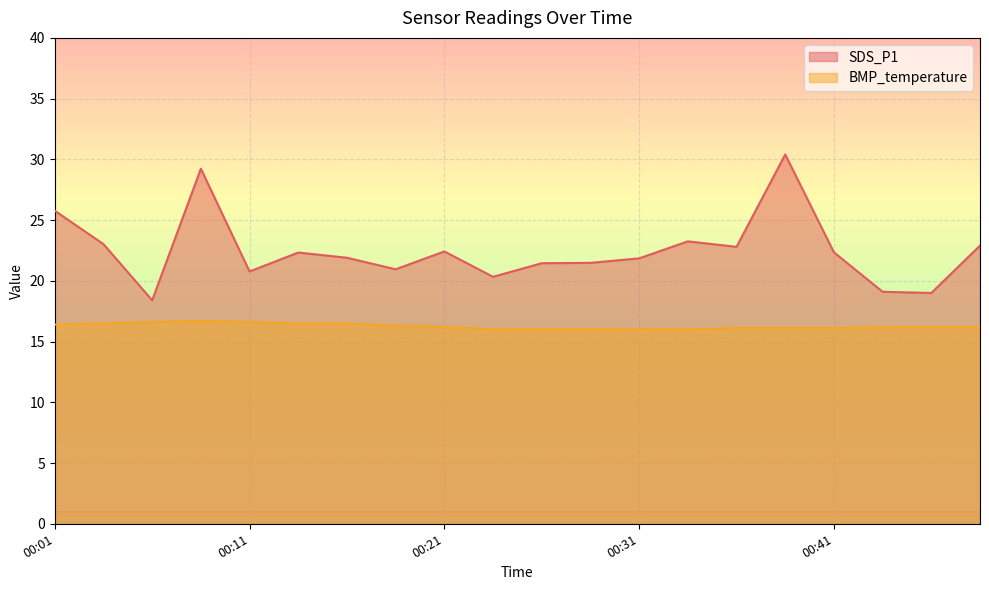

Reading left to right, extract all data points from this chart.

SDS_P1: 00:01=25.8	00:04=23.0	00:06=18.4	00:09=29.2	00:11=20.8	00:14=22.3	00:16=21.9	00:19=20.9	00:21=22.4	00:23=20.3	00:26=21.4	00:28=21.5	00:31=21.9	00:33=23.2	00:36=22.8	00:38=30.4	00:41=22.4	00:43=19.1	00:45=19.0	00:48=22.9
BMP_temperature: 00:01=16.4	00:04=16.5	00:06=16.6	00:09=16.7	00:11=16.6	00:14=16.5	00:16=16.5	00:19=16.3	00:21=16.2	00:23=16.0	00:26=16.0	00:28=16.0	00:31=16.0	00:33=16.0	00:36=16.1	00:38=16.1	00:41=16.1	00:43=16.2	00:45=16.2	00:48=16.2